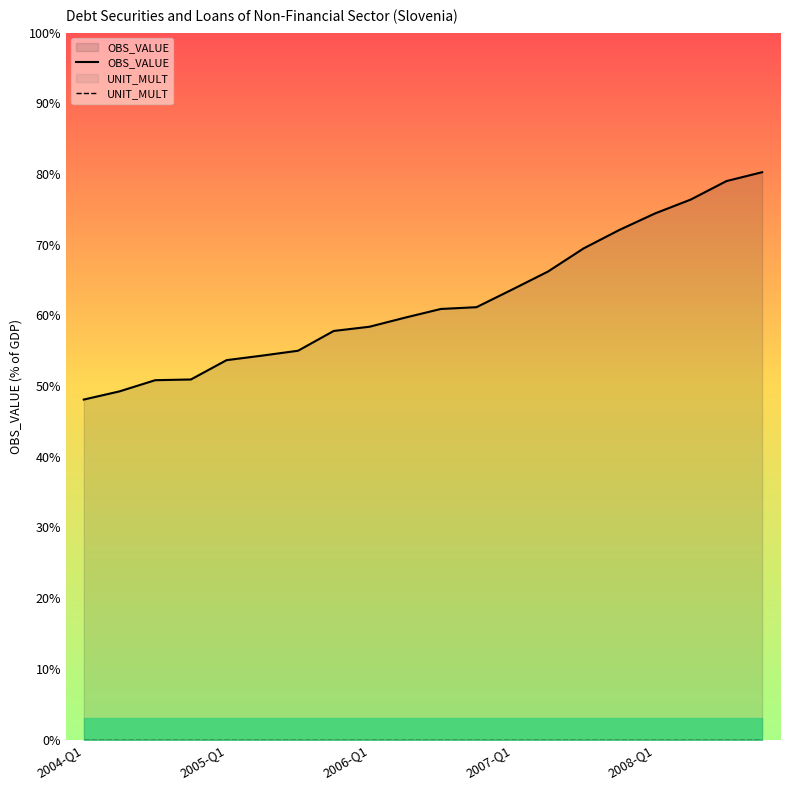

True or false: OBS_VALUE has more than 1 interior local peaks.

False